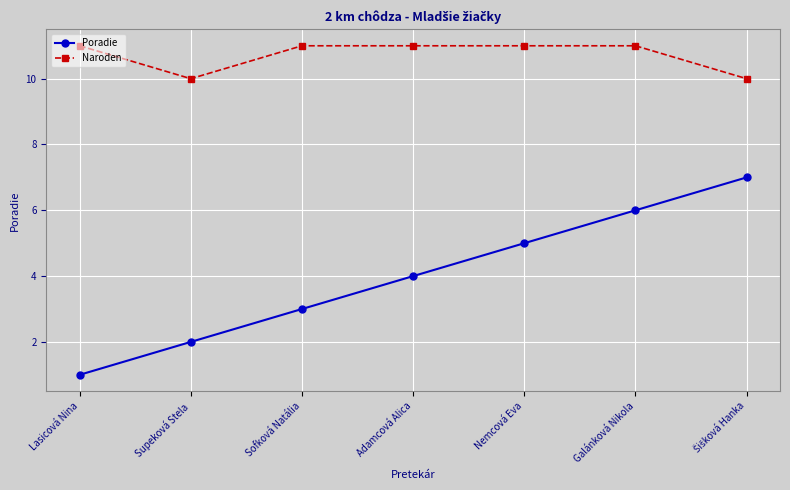

Count the number of data series in this chart.

2